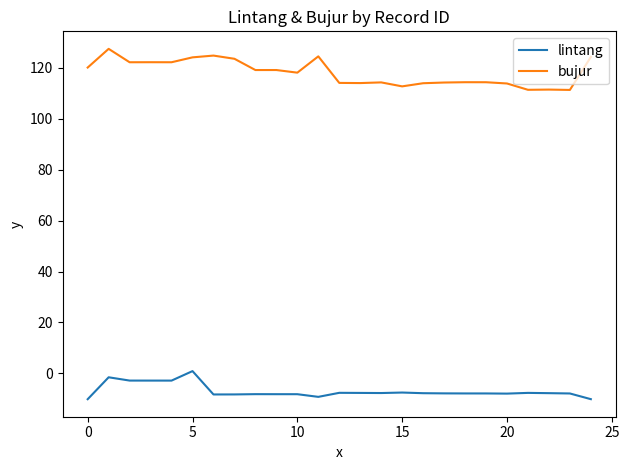

True or false: lintang and bujur cross at least once.

False